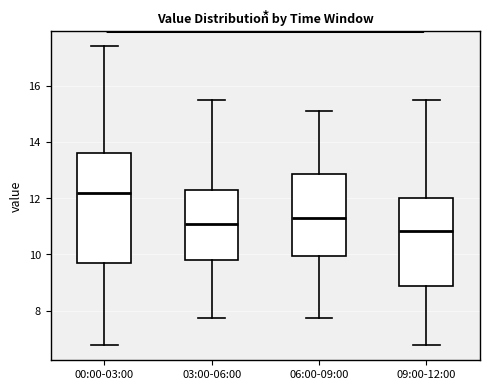

Where does the upper whisker of the box for 00:00-03:00 end on the y-axis? The values are not printed on the chart, so give them approximately, as read against the axis.

17.4